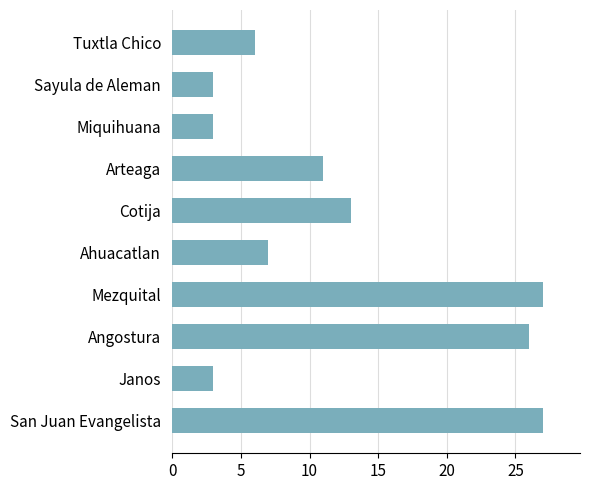

Where is the data nearest to the value 15?

Cotija